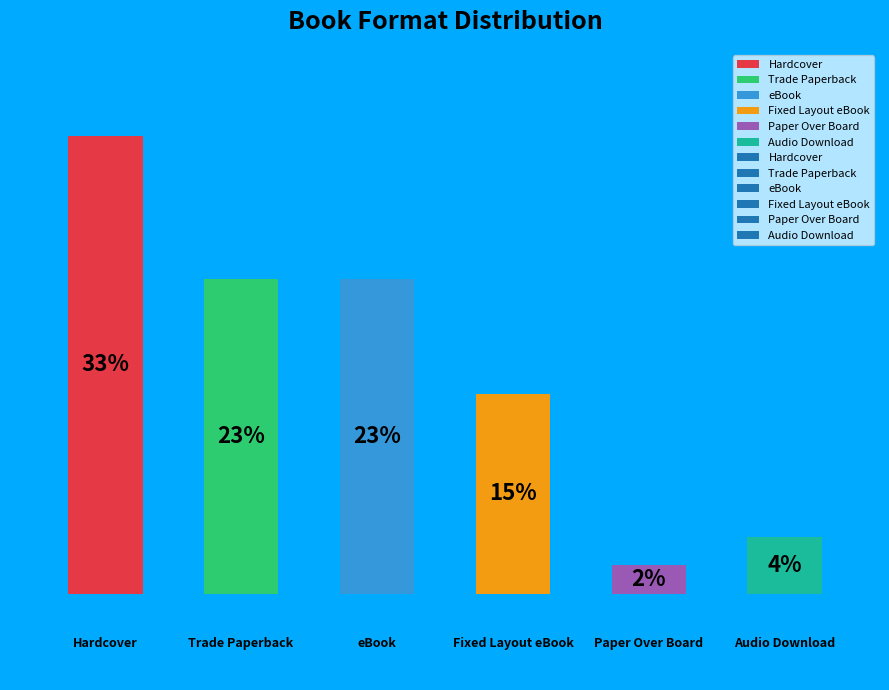

Rank the categories by value from highest to lowest.

0, 1, 2, 3, 5, 4